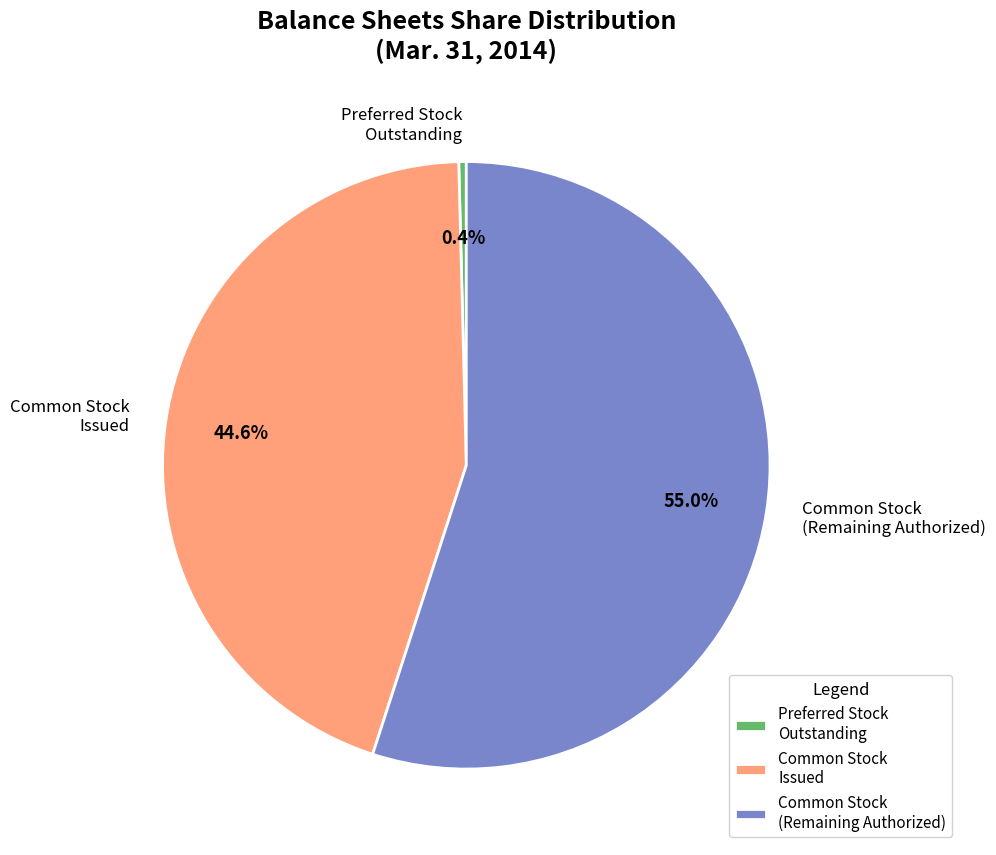

Is there a majority slice in this chart?

Yes